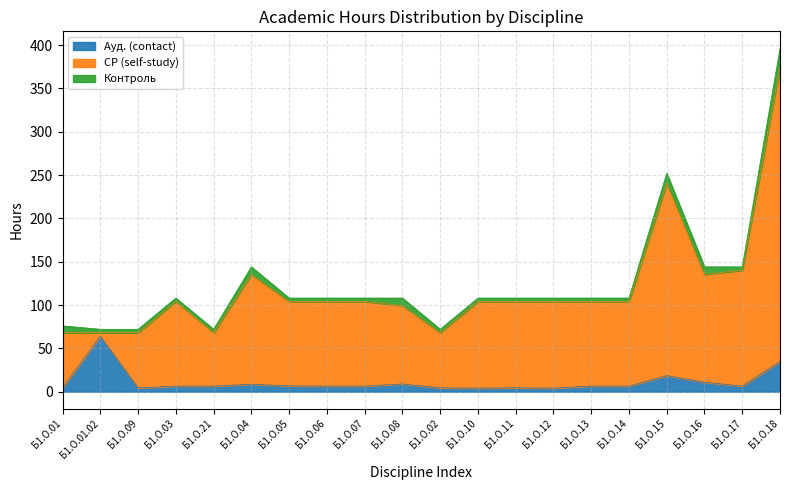

What is the smallest value displayed?

3.9